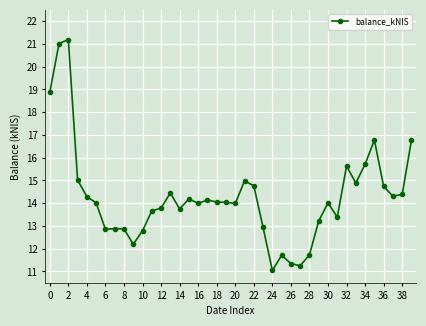

What is the smallest value displayed?

11.0